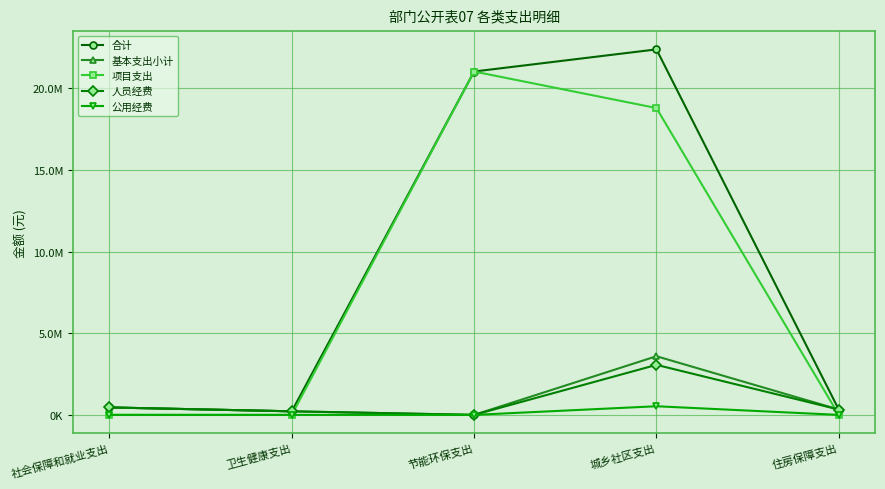

Which series has the largest total across all categories?

合计